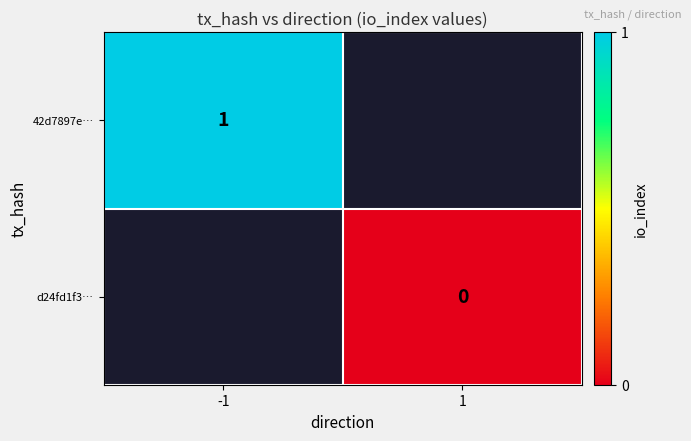

The value of 42d7897e… at -1 is 1. True or false?

True